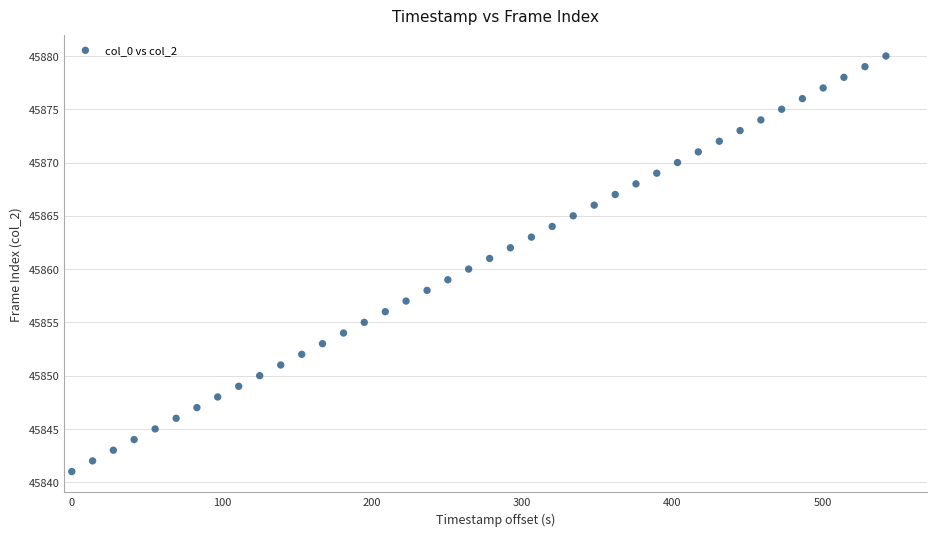

What is the range of Y values (max minus min)?

39